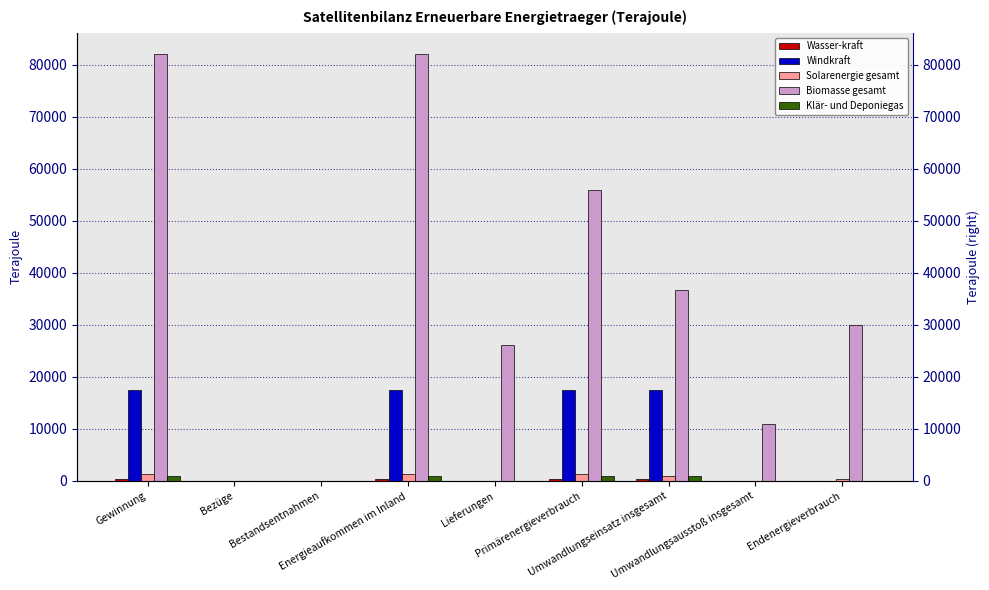

At how many categories does at least one series exceed 8060?

7